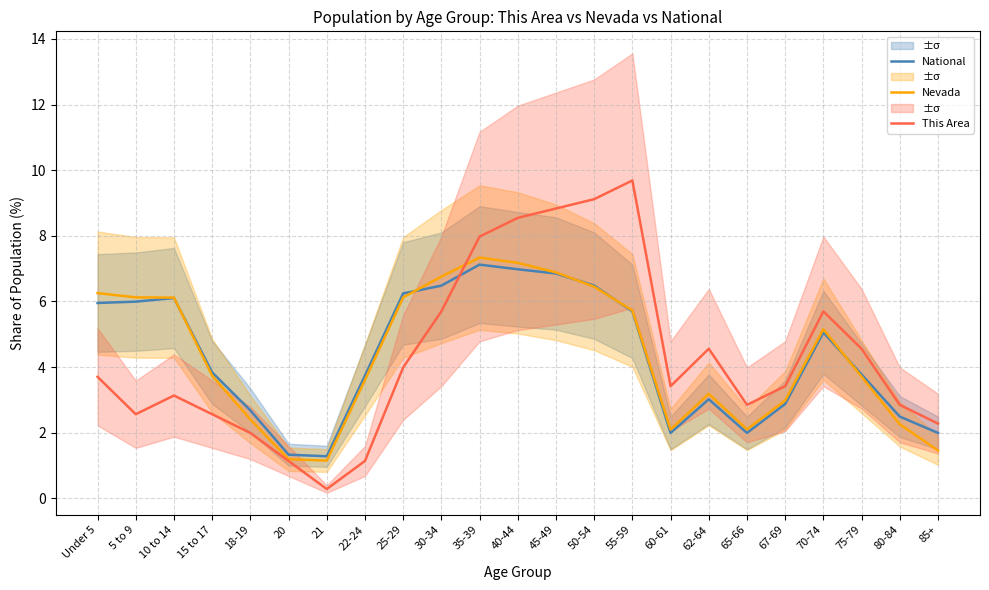

Which has a higher value, 62-64 or 50-54?

50-54